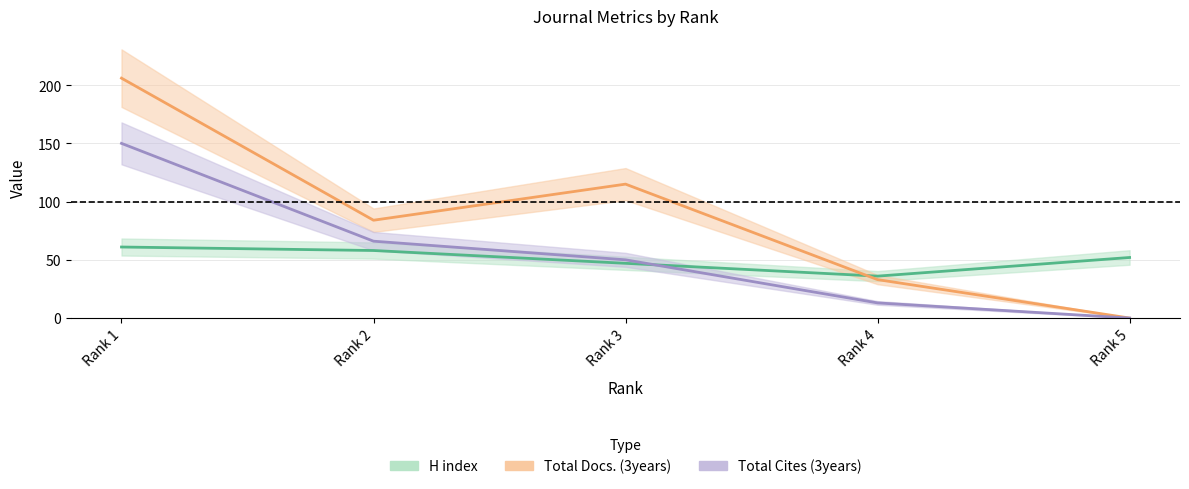

Is it true that H index equals 12 at Rank 3?

False